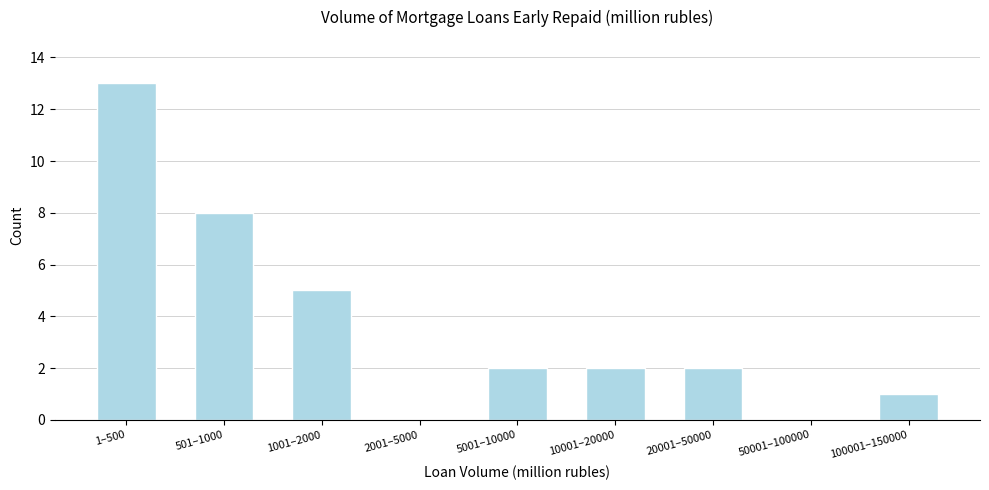

Reading left to right, extract all data points from this chart.

1–500=13	501–1000=8	1001–2000=5	2001–5000=0	5001–10000=2	10001–20000=2	20001–50000=2	50001–100000=0	100001–150000=1